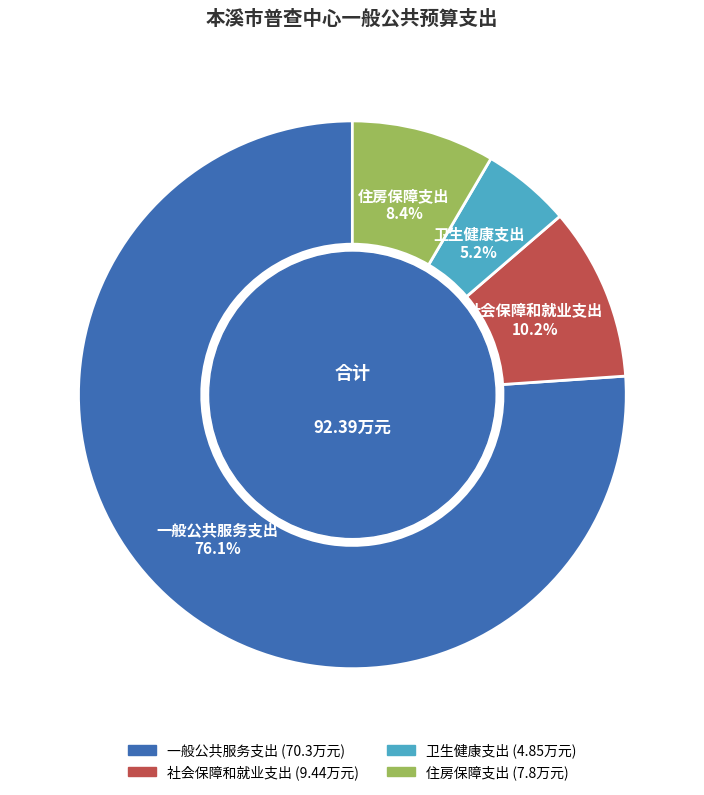

Is it true that 社会保障和就业支出 is 10% of the pie?

True